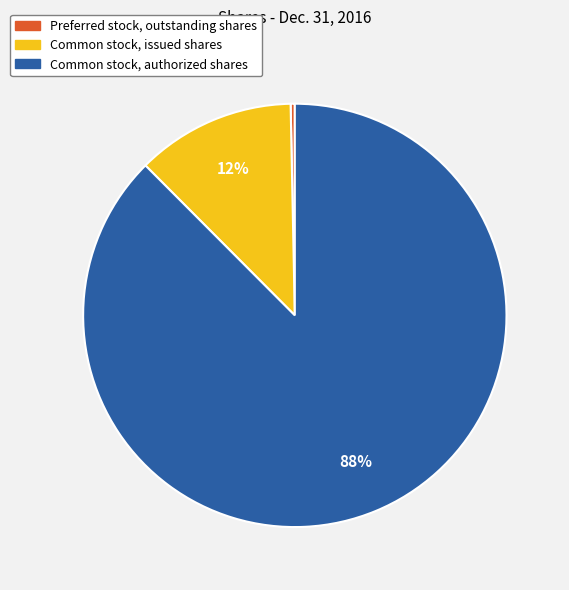

To the nearest percent, what is the average slice percentage?

33%